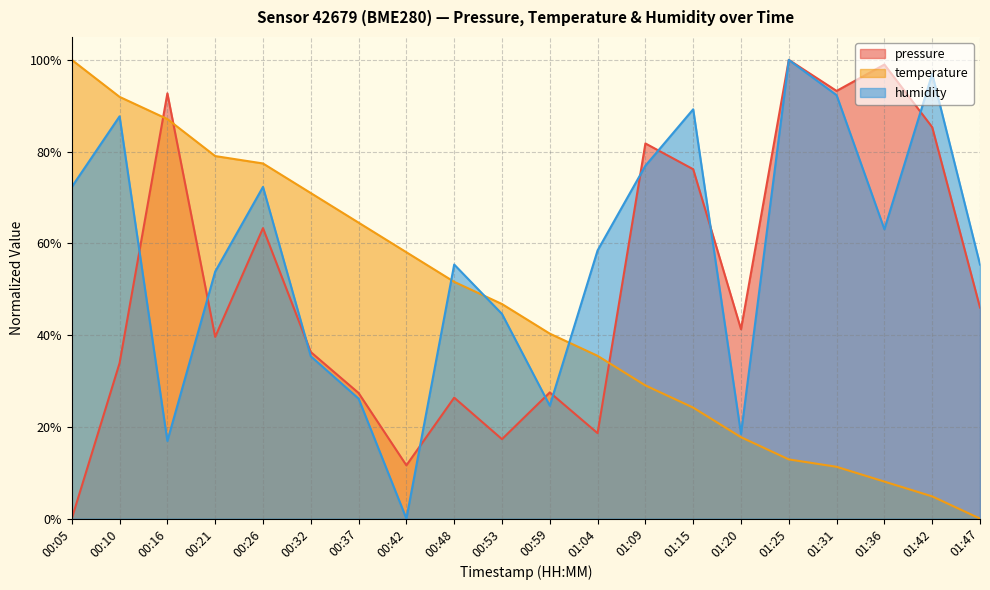

True or false: pressure and humidity intersect in this chart.

True